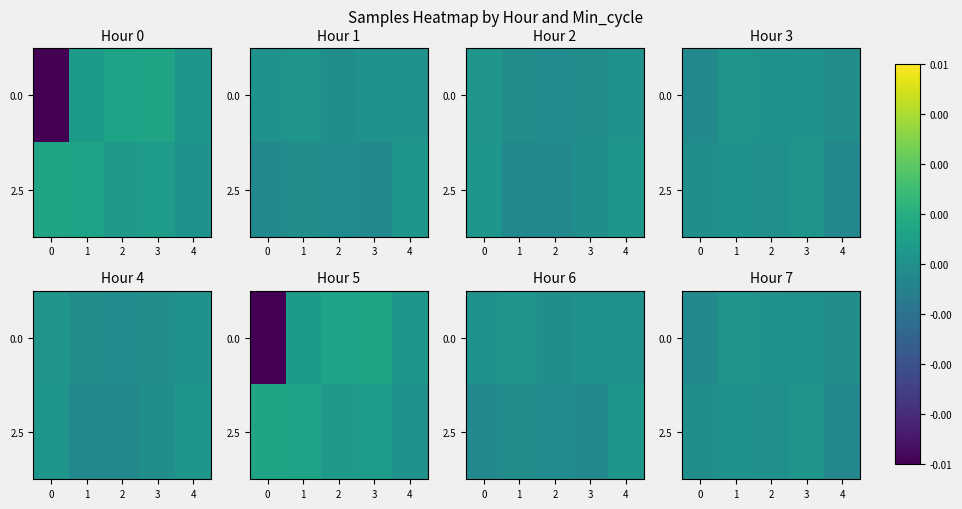

Between 2 and 3, which is larger?

2